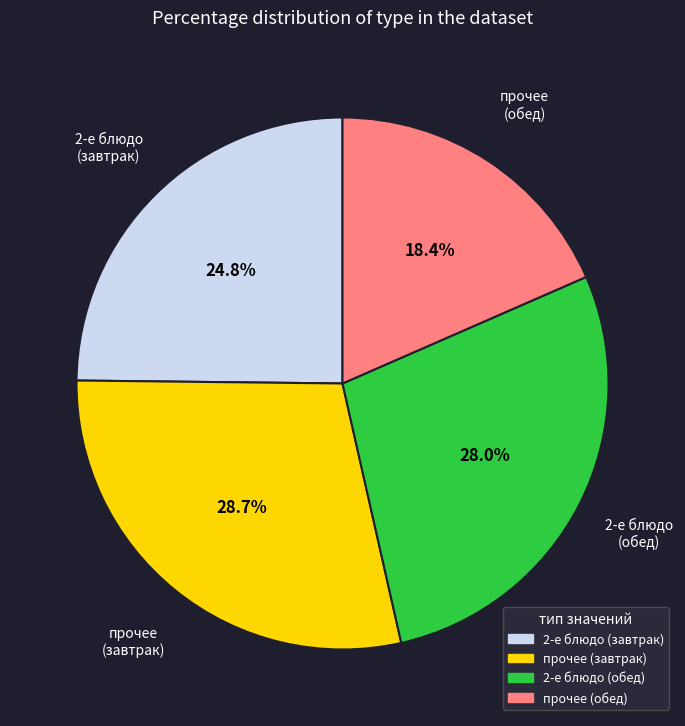

Is there a majority slice in this chart?

No